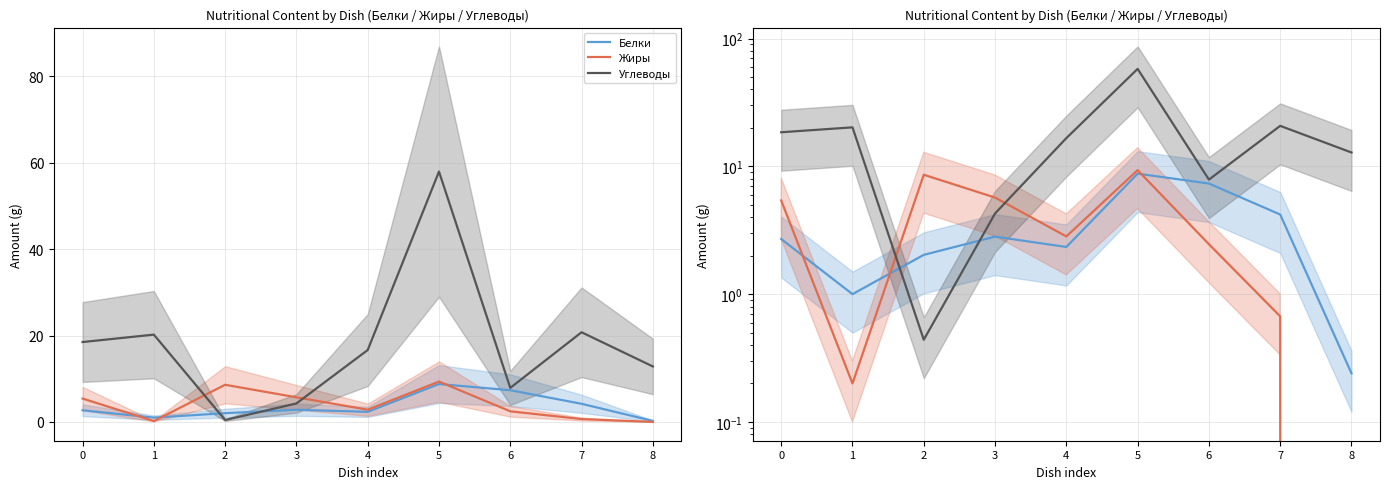

True or false: Белки and Углеводы cross at least once.

True